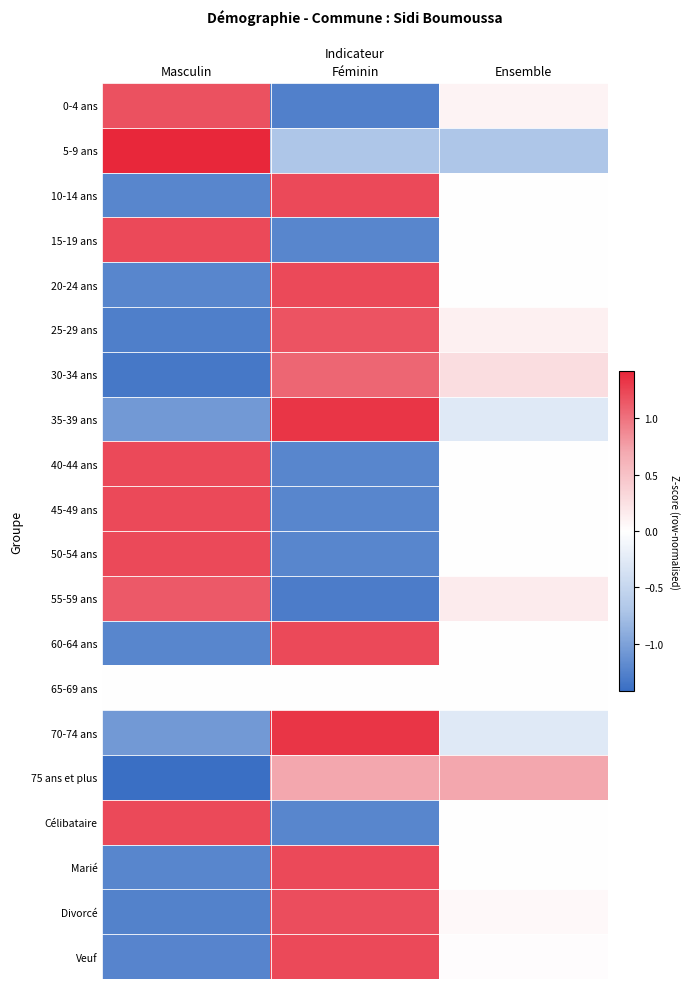

Which label corresponds to the smallest value in the chart?

Masculin